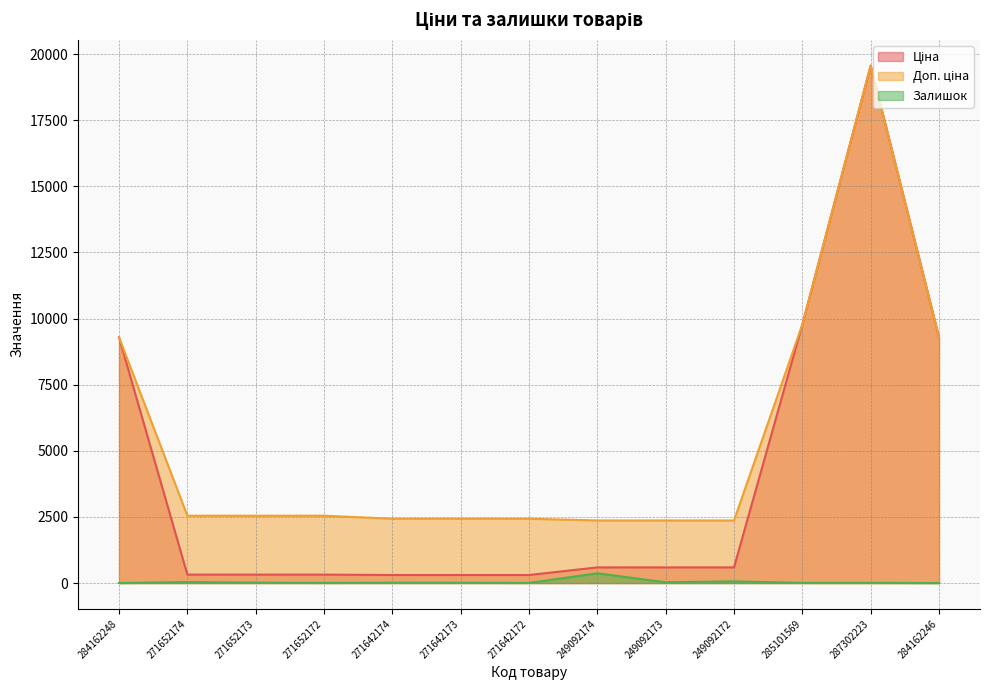

What is the total value across all series at 287302223?

39136.8